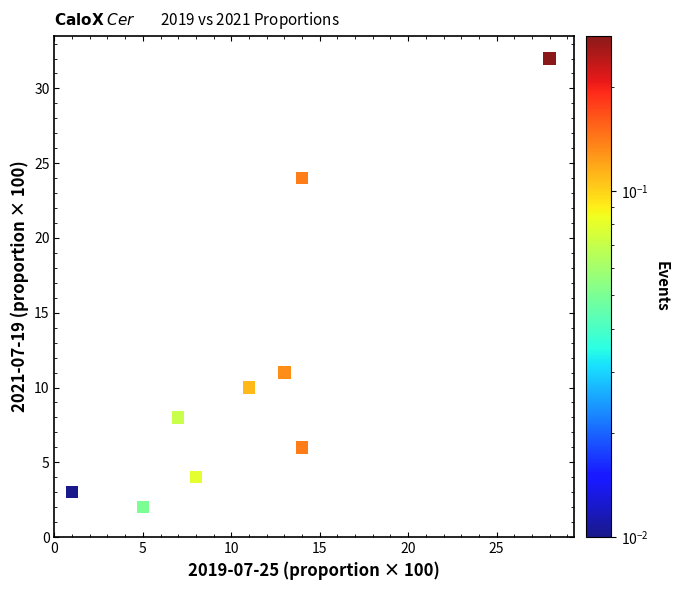

What Y value in the scatter plot is closest to 17?

11